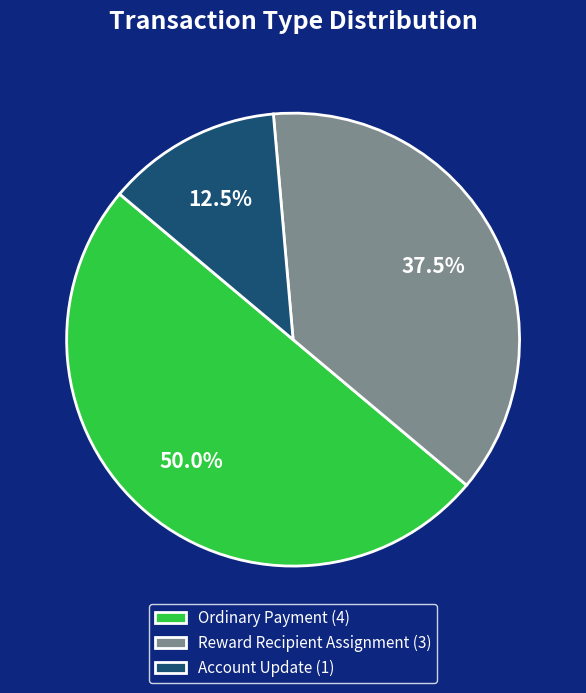

Is Account Update (1) the majority of the pie?

No